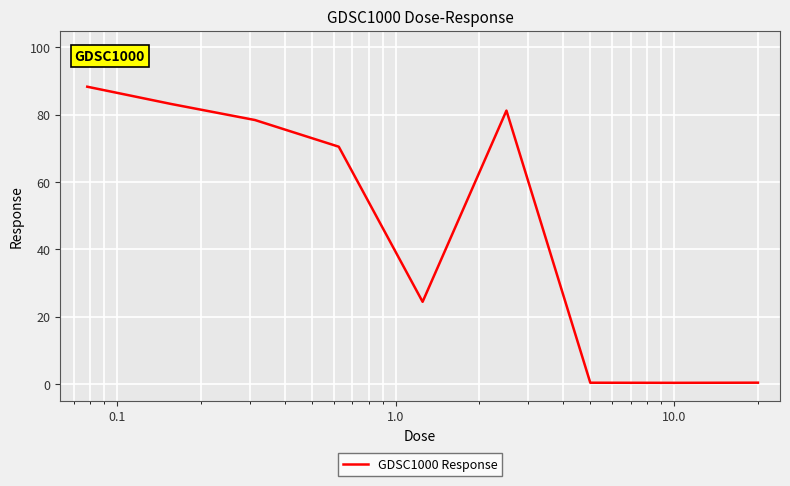

What is the difference between the maximum and minimum values?

88.0